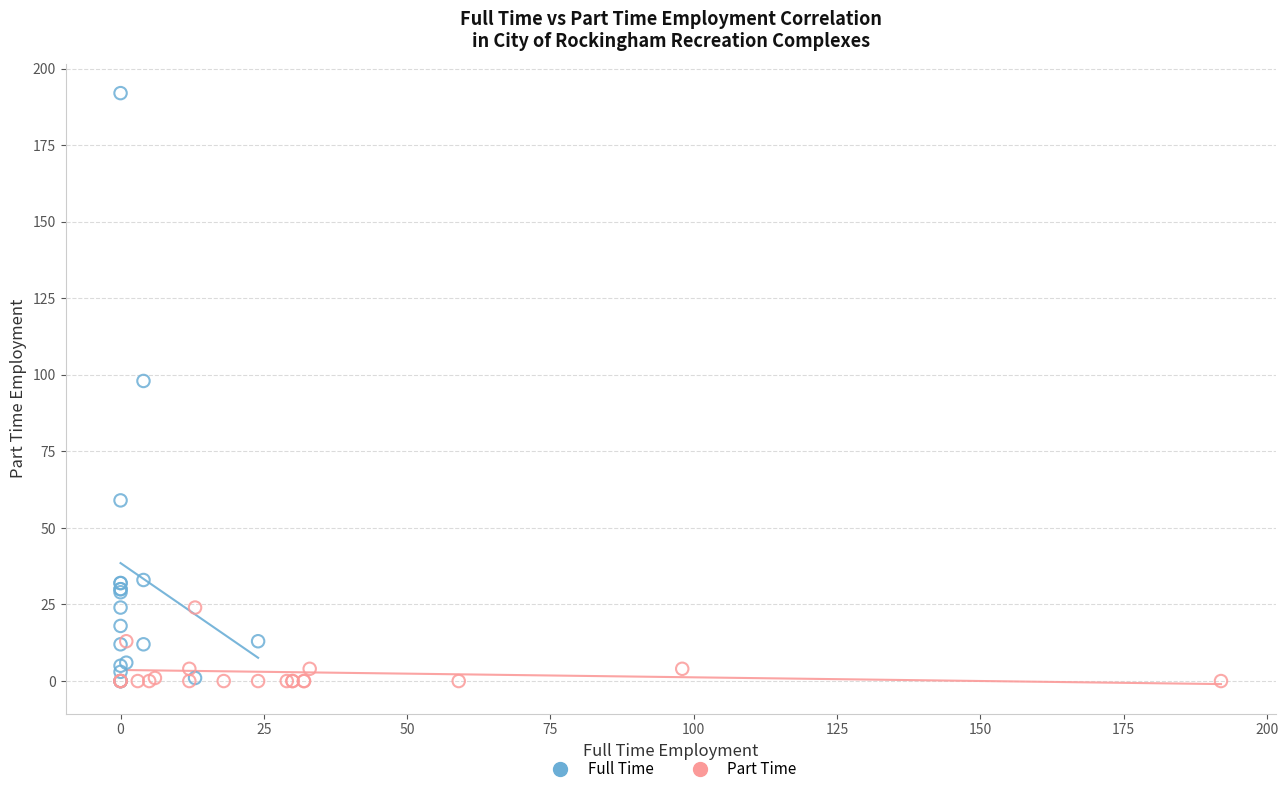

Which series contains the highest Y value?

Full Time